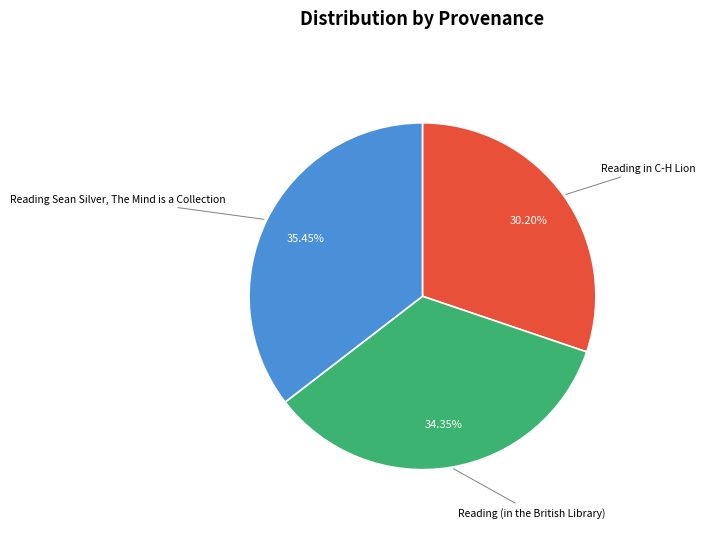

Is there any slice that represents more than half of the pie?

No